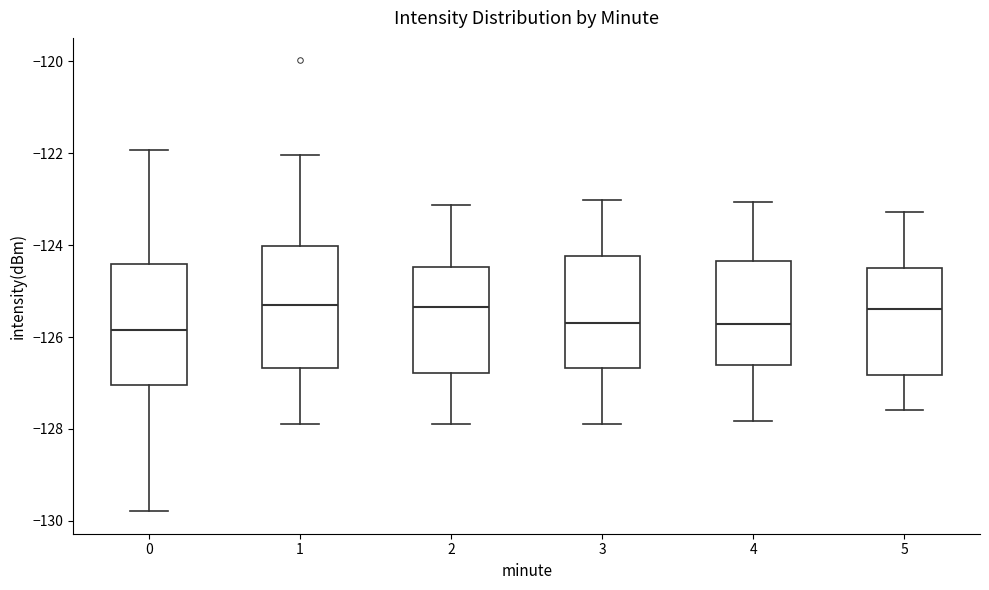

Reading left to right, read every box against the y-axis: the position of its median line, the range the box covers, and the ends of its whiskers. The values are not printed on the chart, so give them approximately, as read against the axis.

0: median -125.8, box -127.0 to -124.4, whiskers -129.8 to -122.0
1: median -125.2, box -126.6 to -124.0, whiskers -127.8 to -122.0
2: median -125.4, box -126.8 to -124.4, whiskers -128.0 to -123.2
3: median -125.6, box -126.6 to -124.2, whiskers -127.8 to -123.0
4: median -125.8, box -126.6 to -124.4, whiskers -127.8 to -123.0
5: median -125.4, box -126.8 to -124.4, whiskers -127.6 to -123.2